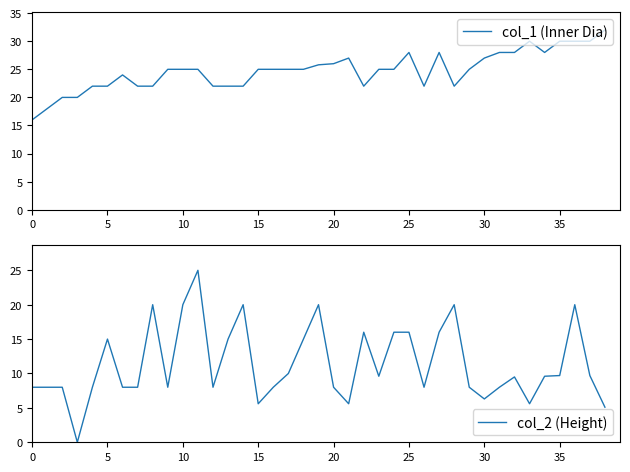

Which series changed the most between 10 and 17?

col_2 (Height)